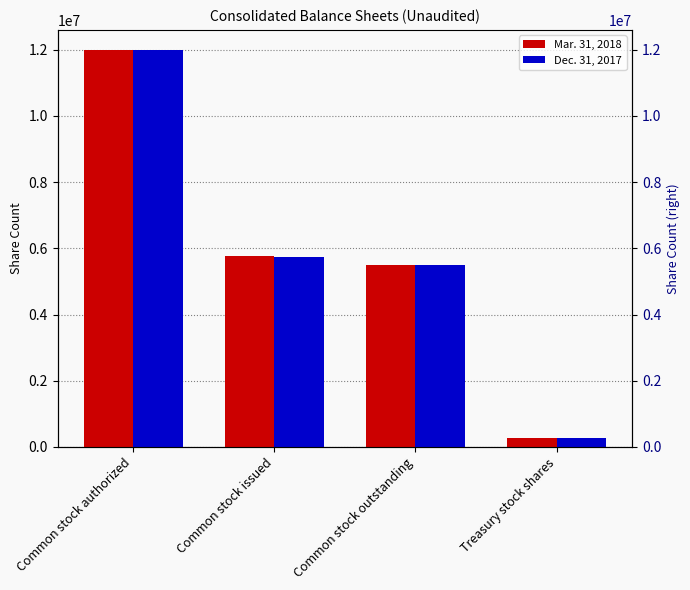

What is the minimum value for Dec. 31, 2017?

265536